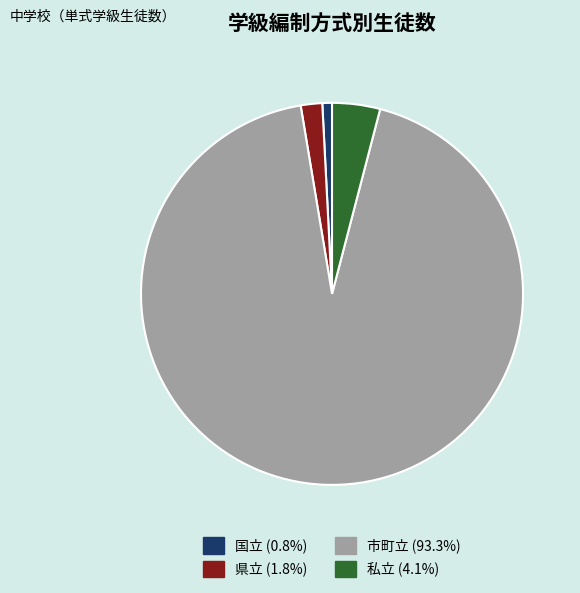

Which category has the smallest portion of the pie?

国立